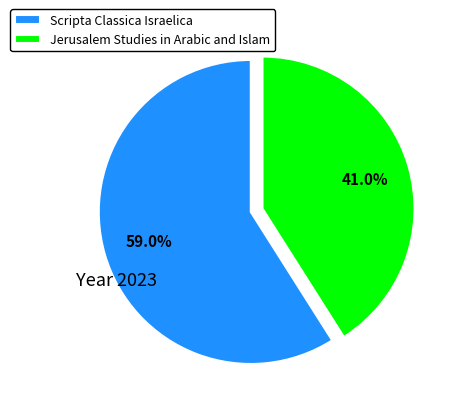

To the nearest percent, what is the difference between the Scripta Classica Israelica and Jerusalem Studies in Arabic and Islam slice percentages?

18%